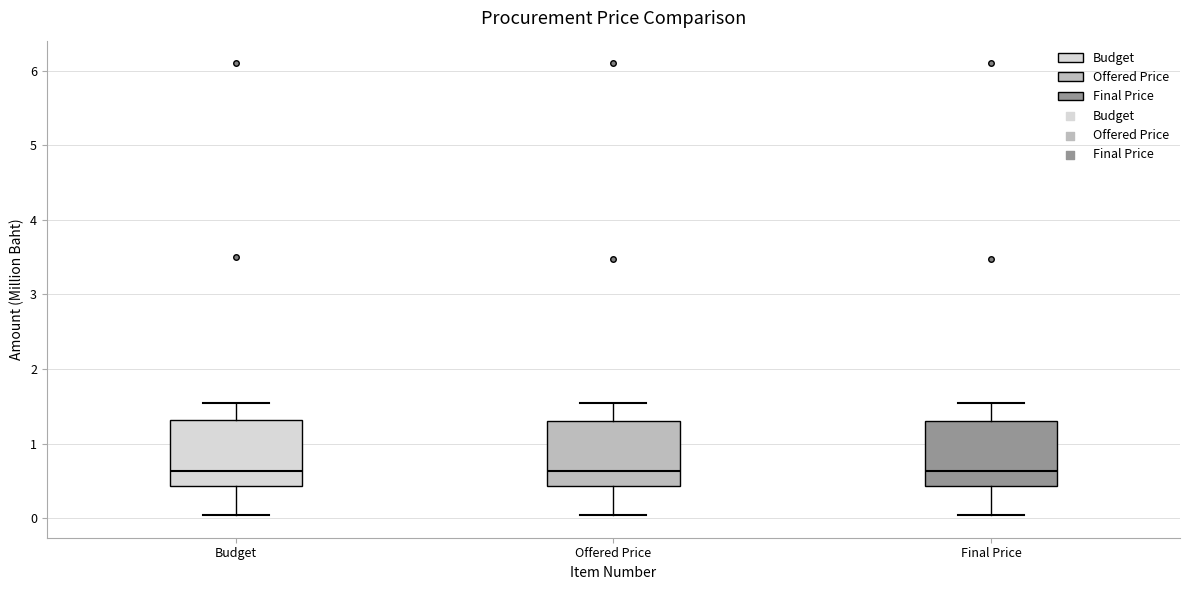

Where is the lower edge of the box for Budget on the y-axis? The values are not printed on the chart, so give them approximately, as read against the axis.

0.4